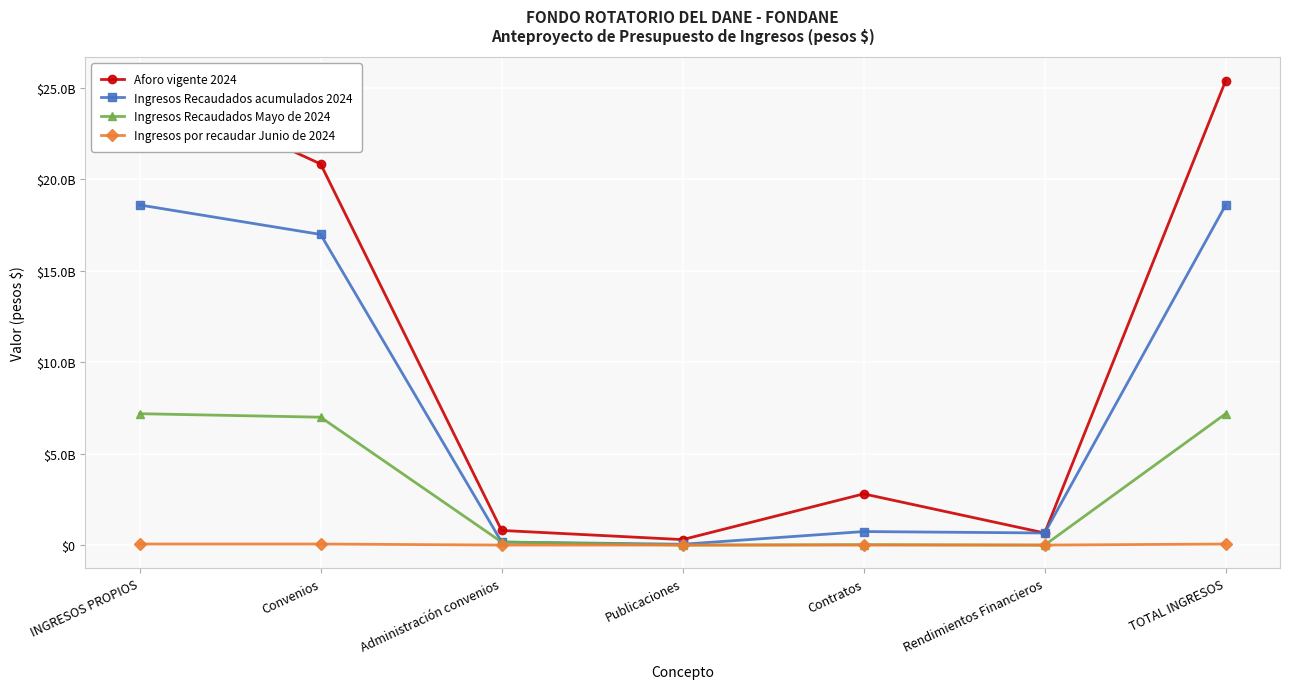

At which category is the sum across all series the highest?

INGRESOS PROPIOS